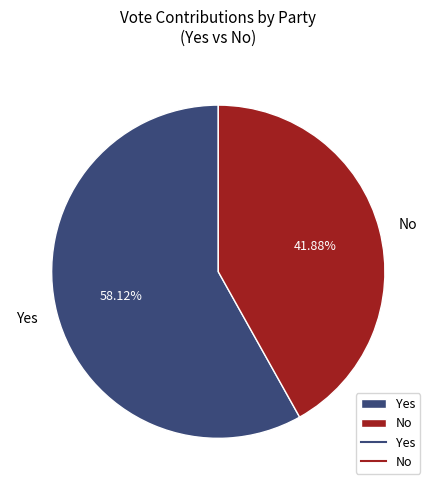

Which slice represents more than half of the pie?

Yes